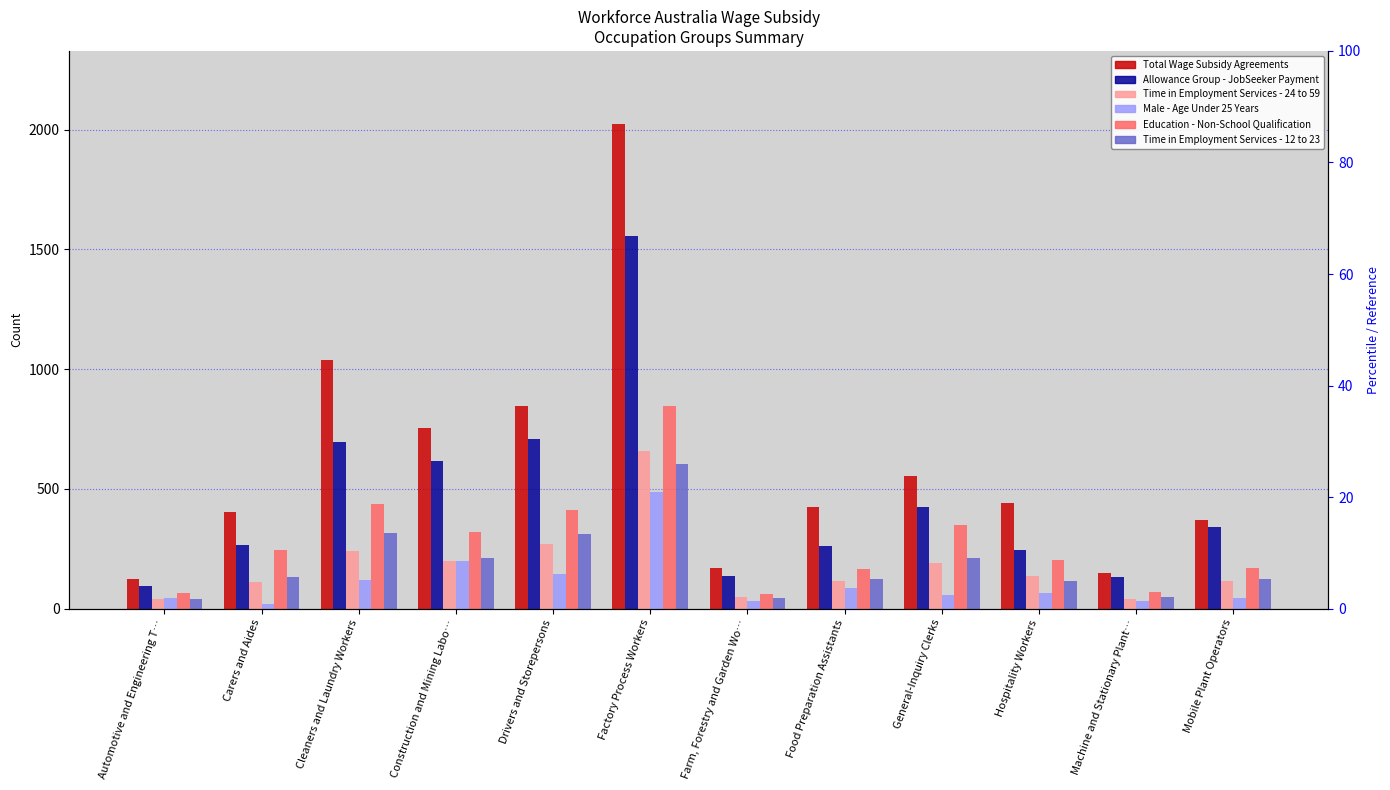

What is the sum of the Time in Employment Services - 24 to 59 values at Drivers and Storepersons and Farm, Forestry and Garden Wo…?

320